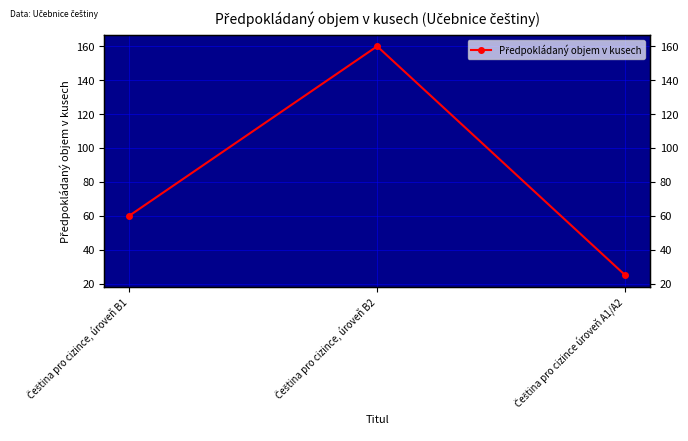

What is the difference between the values at Čeština pro cizince, úroveň B2 and Čeština pro cizince úroveň A1/A2?

135